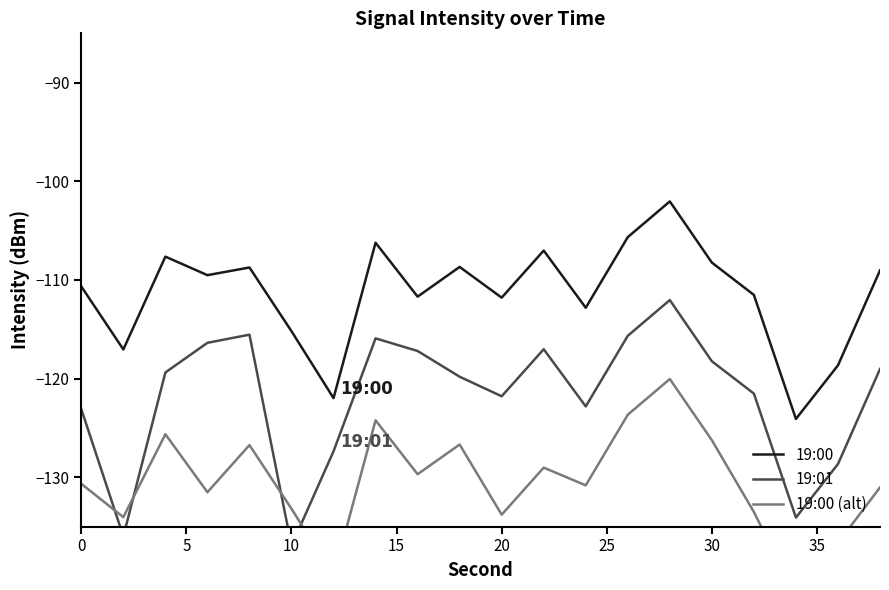

What is the minimum value for 19:00?

-124.1